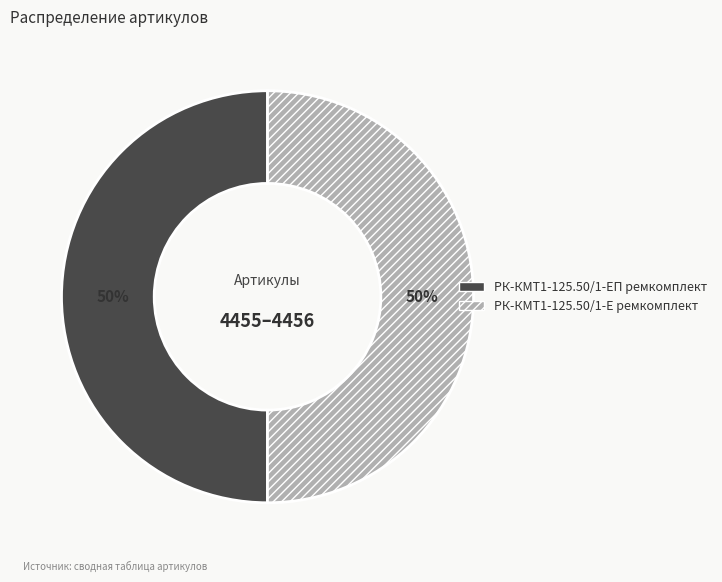

What is the ratio of the value at РК-КМТ1-125.50/1-ЕП ремкомплект to the value at РК-КМТ1-125.50/1-Е ремкомплект?

1.0